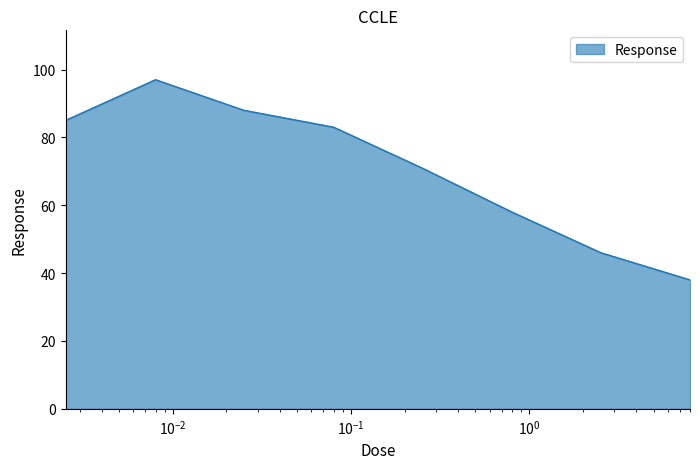

What is the smallest value displayed?

38